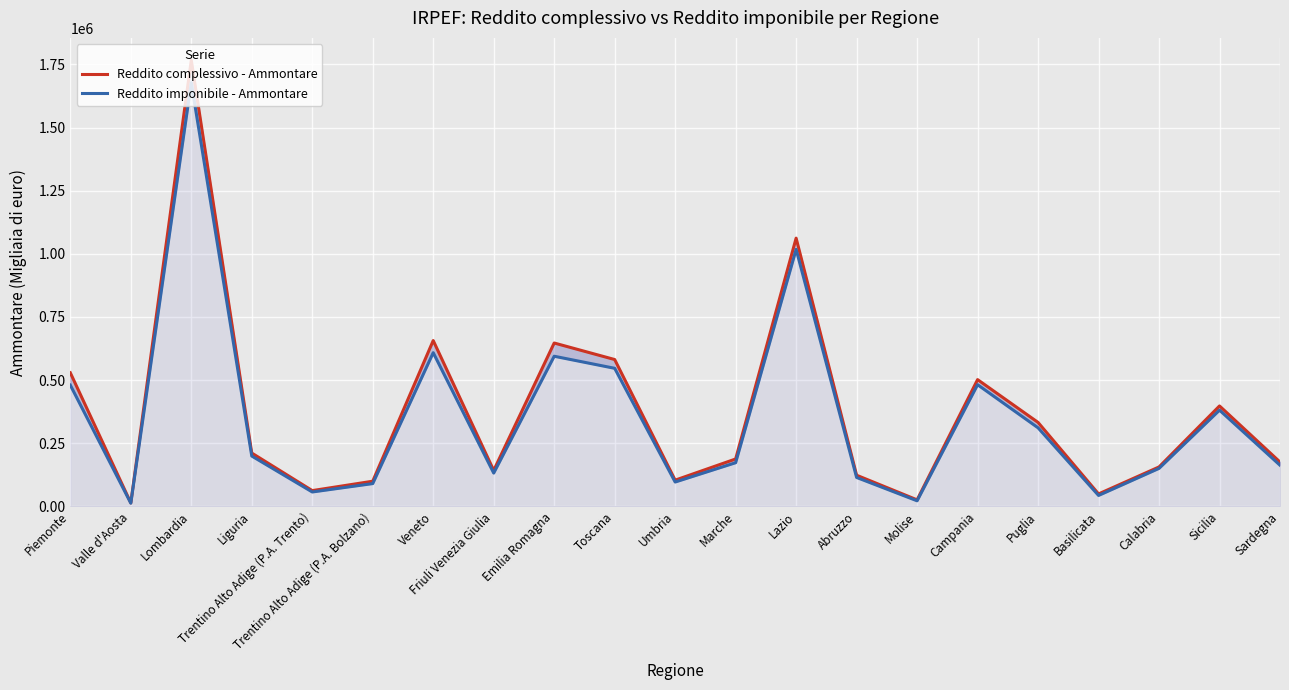

Where is the first local maximum for Reddito complessivo - Ammontare?

Lombardia